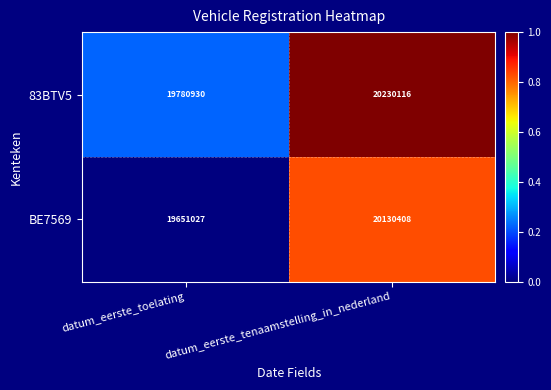

Which series has the largest total across all categories?

83BTV5